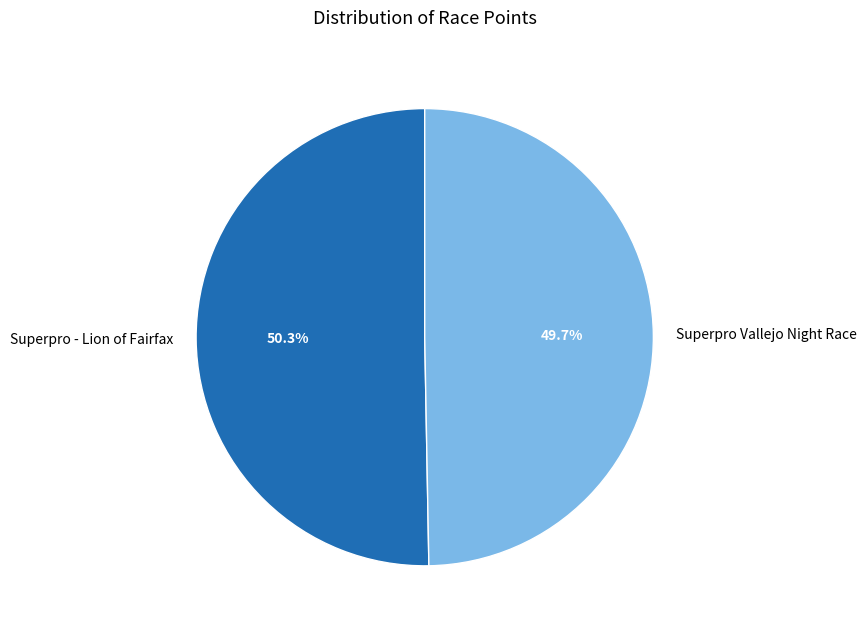

Is it true that Superpro Vallejo Night Race is 58% of the pie?

False